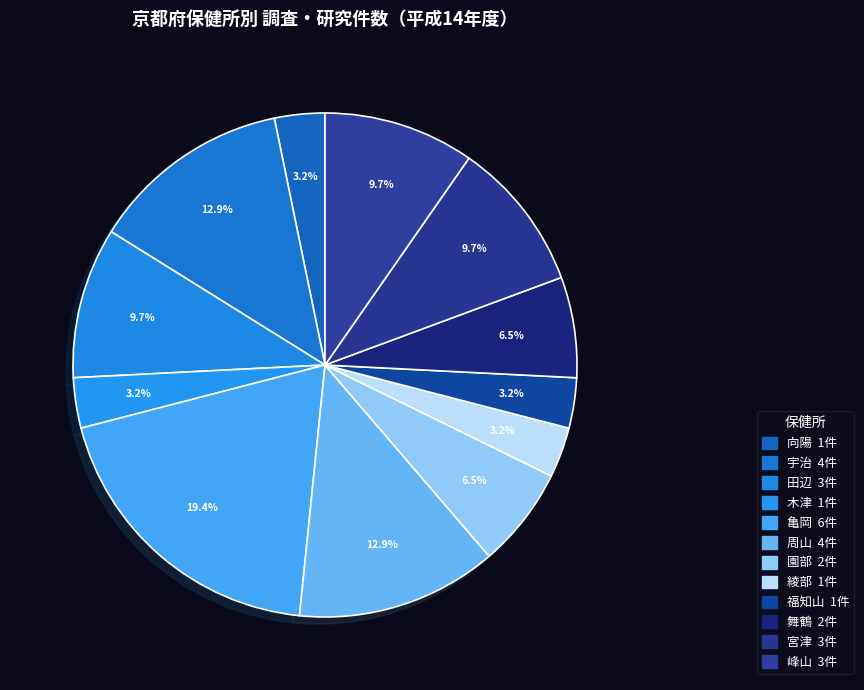

Do 園部 and 宮津 together represent more than half of the pie?

No